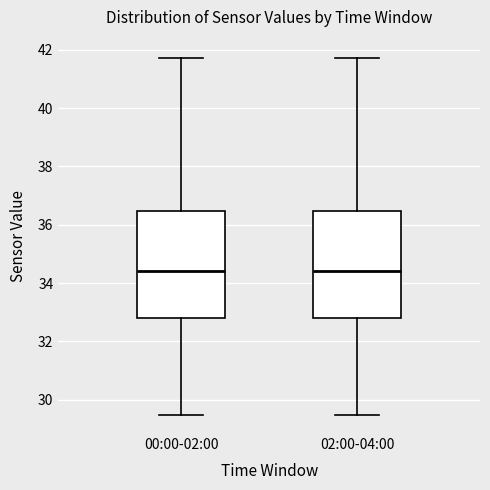

Where is the lower edge of the box for 02:00-04:00 on the y-axis? The values are not printed on the chart, so give them approximately, as read against the axis.

32.8